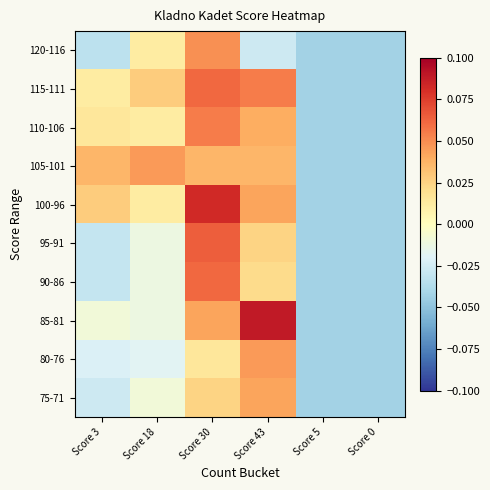

What is the spread (max minus min) of values at Score 43?

0.1